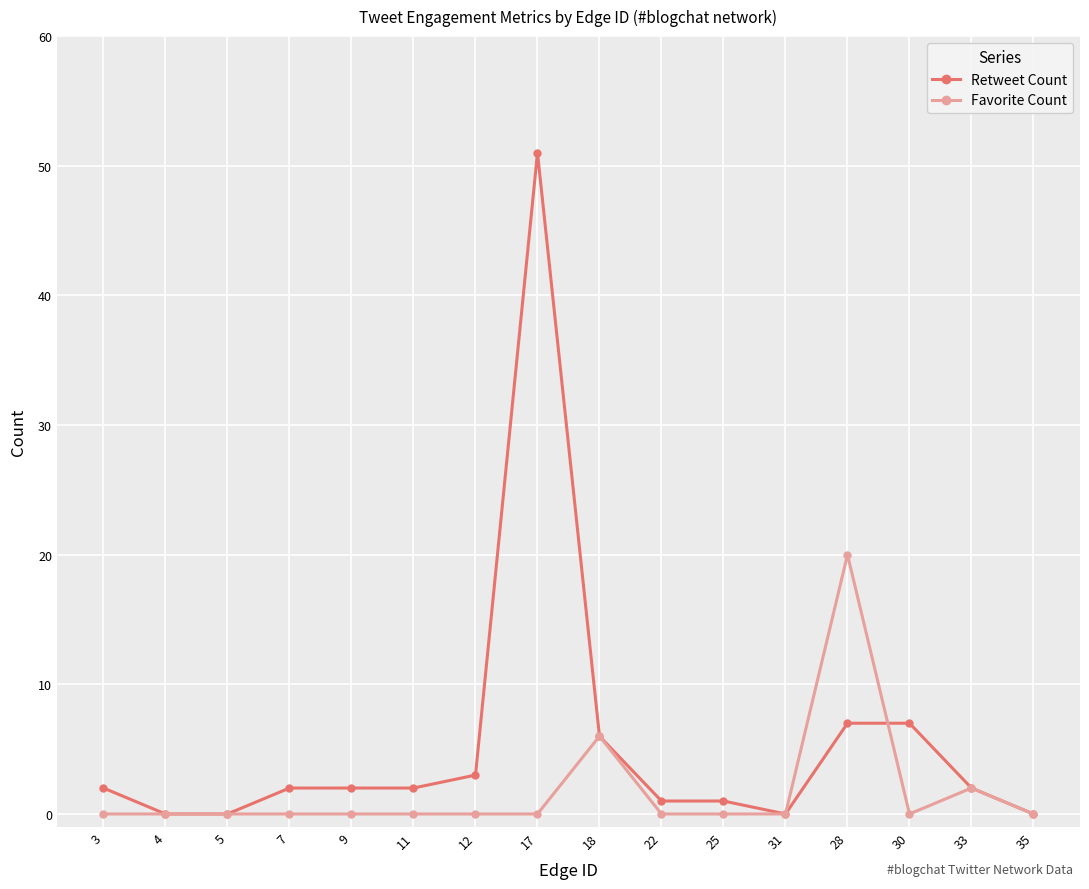

What is the difference between the second highest and minimum values in the Retweet Count series?

7